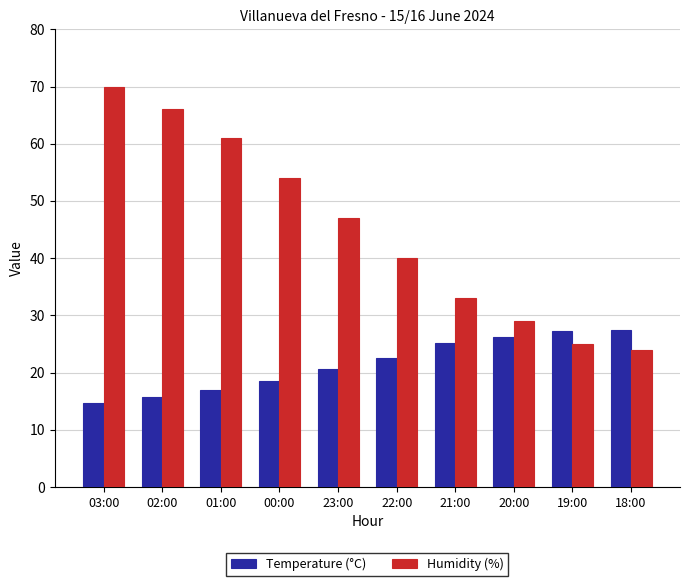

Does the chart contain any negative values?

No